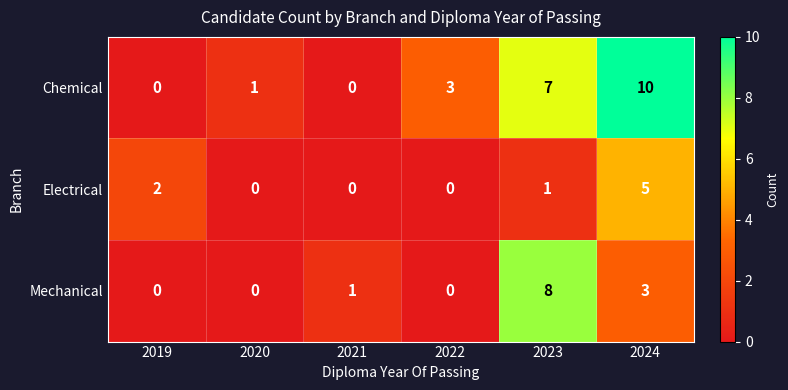

Reading left to right, what are all the values shown in this chart?

Chemical: 0	1	0	3	7	10
Electrical: 2	0	0	0	1	5
Mechanical: 0	0	1	0	8	3